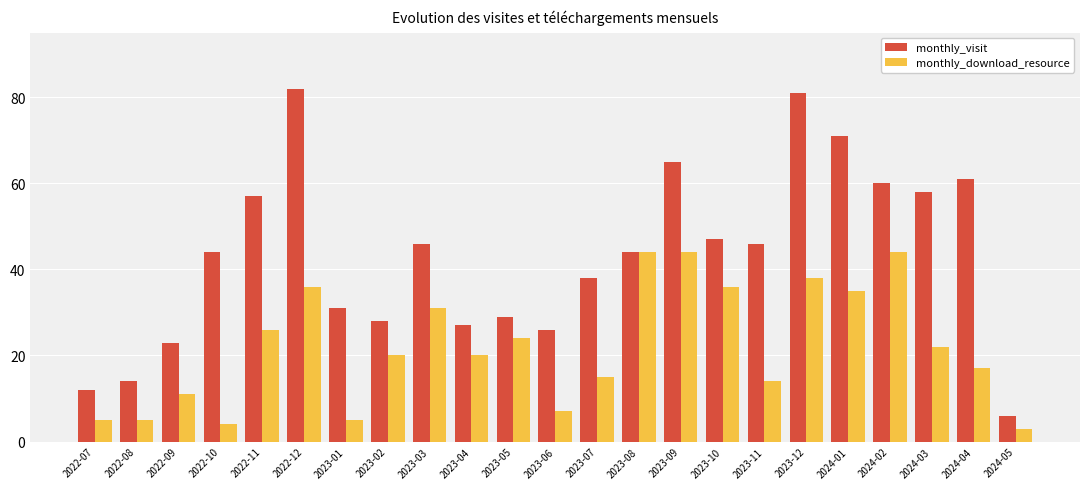

Rank the series by their maximum value, from highest to lowest.

monthly_visit, monthly_download_resource